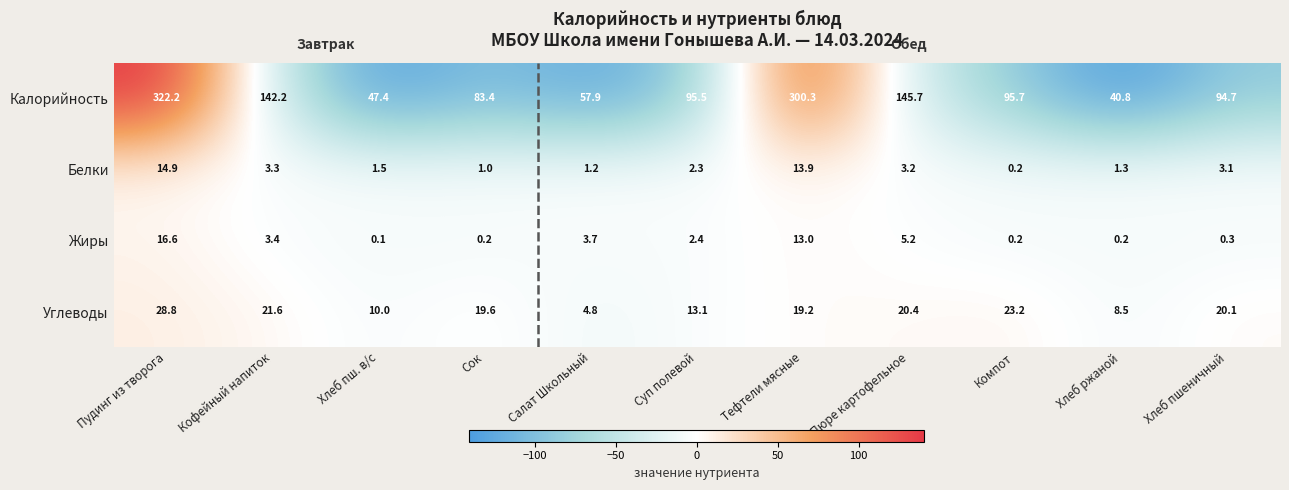

List the series in order of their peak value, highest first.

Калорийность, Углеводы, Жиры, Белки